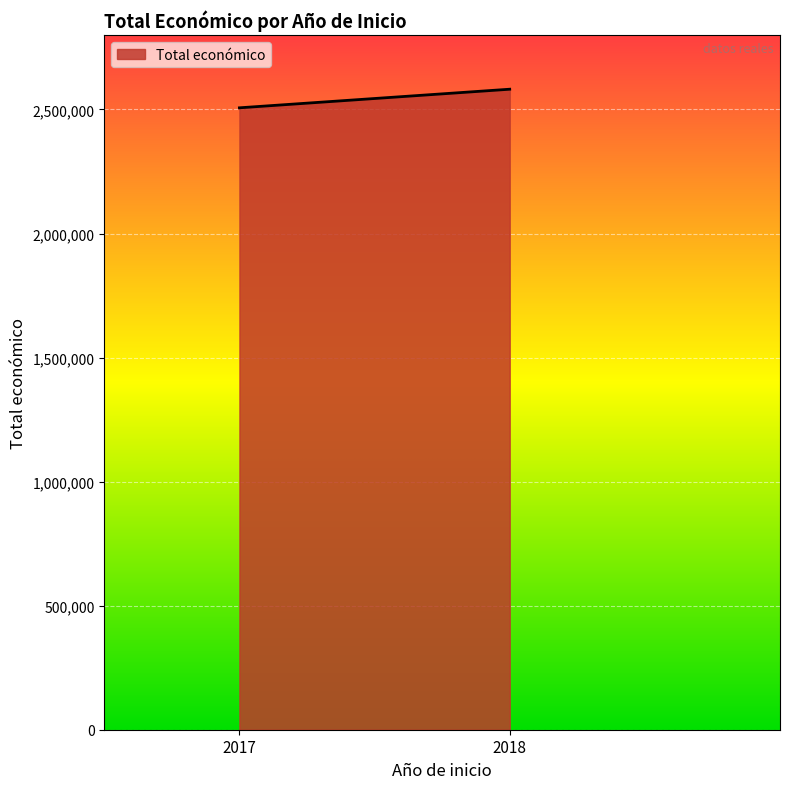

Approximately how many times larger is the value at 2018 compared to 2017?

1.0